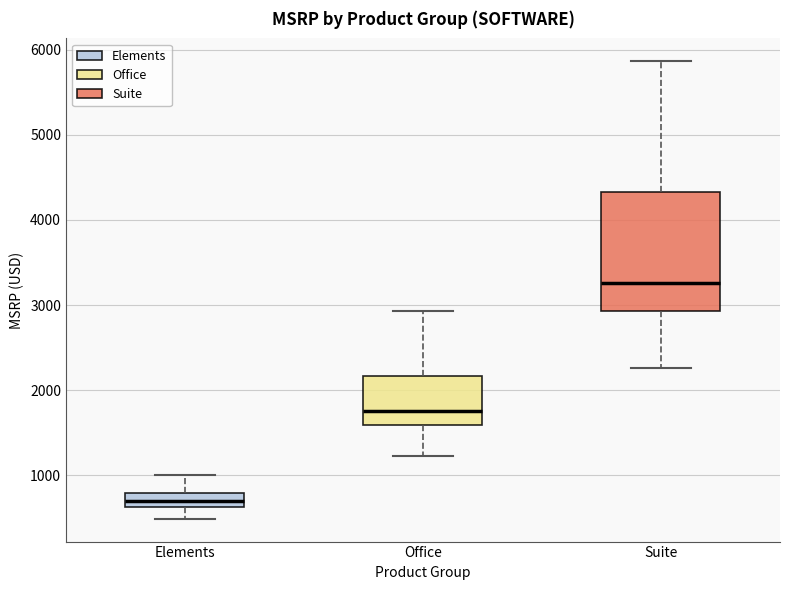

Reading left to right, read every box against the y-axis: the position of its median line, the range the box covers, and the ends of its whiskers. The values are not printed on the chart, so give them approximately, as read against the axis.

Elements: median 700, box 600 to 800, whiskers 500 to 1000
Office: median 1800, box 1600 to 2200, whiskers 1200 to 2900
Suite: median 3300, box 2900 to 4300, whiskers 2300 to 5900